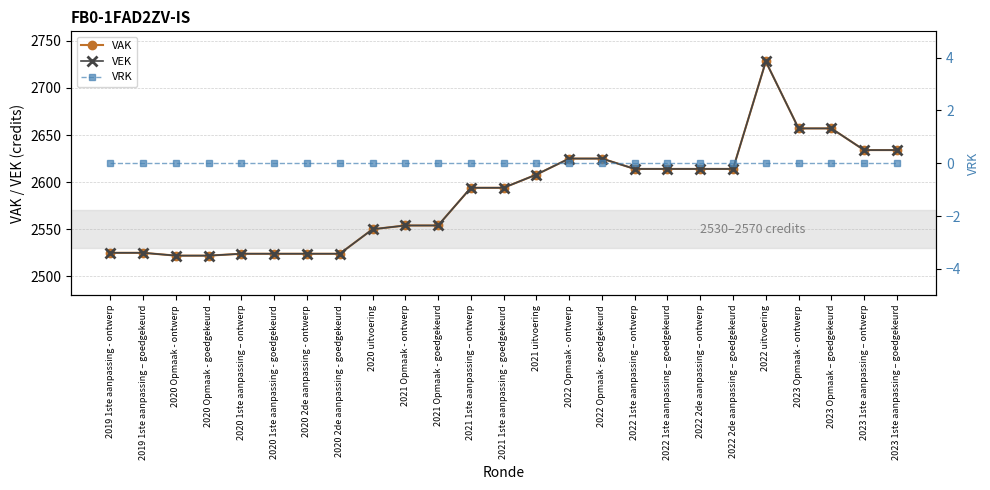

Between 2022 2de aanpassing – goedgekeurd and 2021 Opmaak - ontwerp, which is larger?

2022 2de aanpassing – goedgekeurd